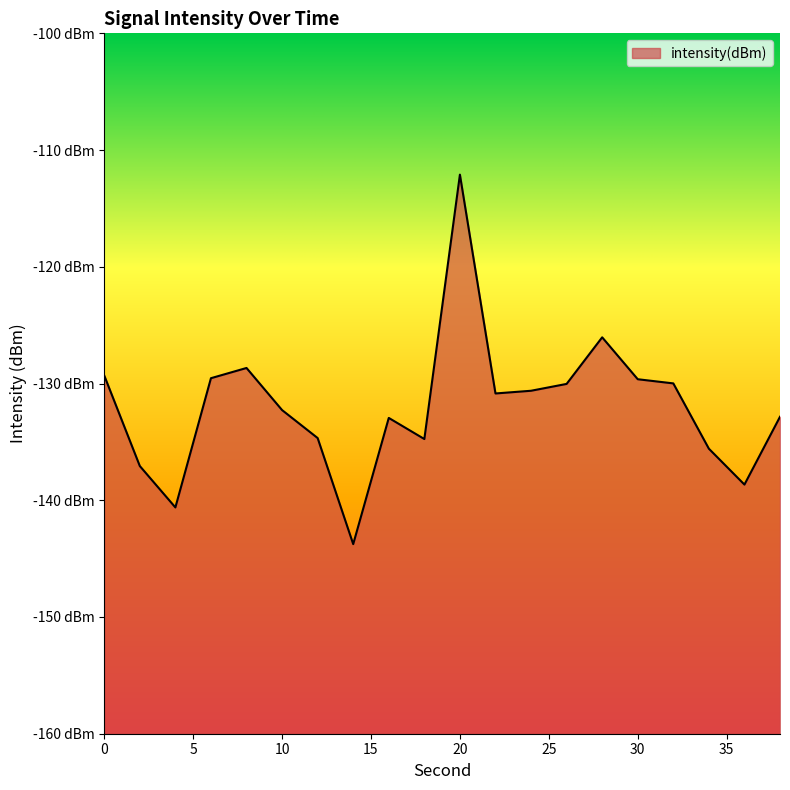

Reading right to left, extract all data points from this chart.

38=-132.8	36=-138.7	34=-135.6	32=-130.0	30=-129.6	28=-126.0	26=-130.0	24=-130.6	22=-130.9	20=-112.1	18=-134.8	16=-132.9	14=-143.8	12=-134.7	10=-132.3	8=-128.7	6=-129.5	4=-140.6	2=-137.1	0=-129.3